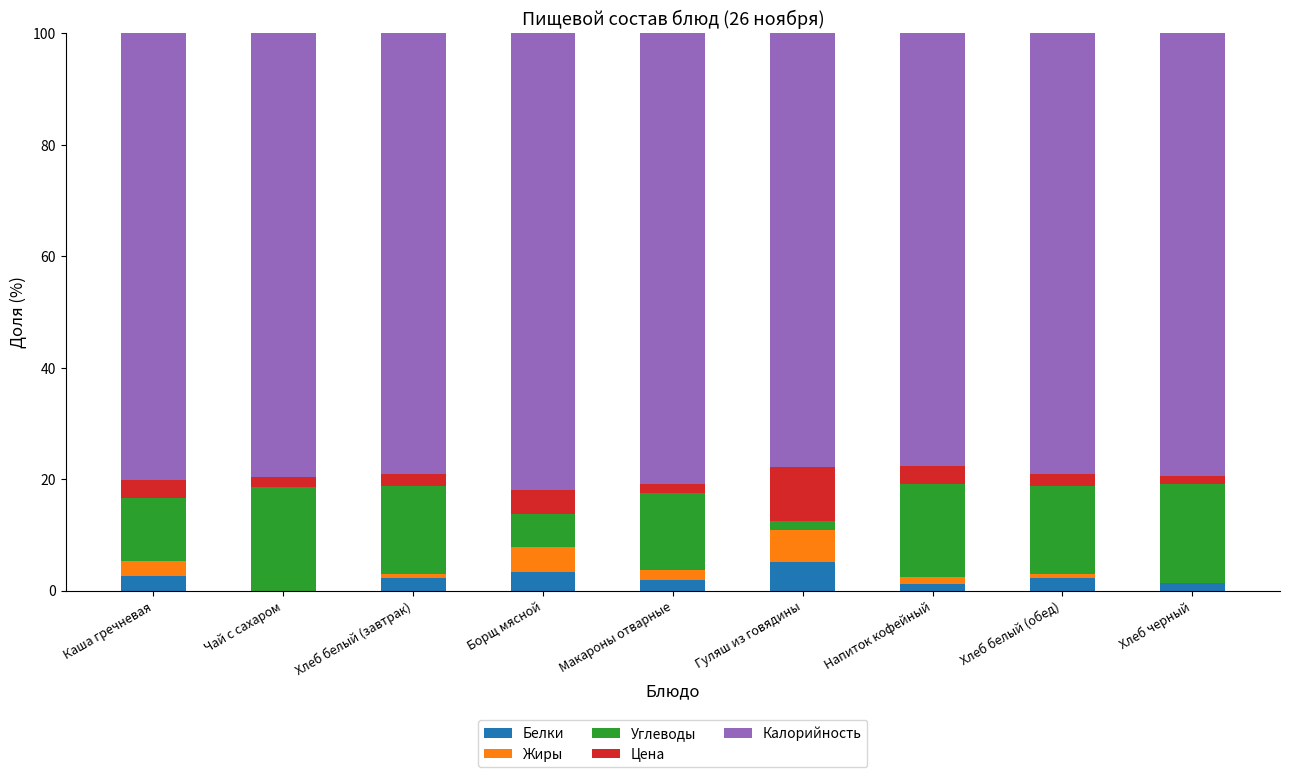

Is it true that Белки equals 0.0 at Чай с сахаром?

True